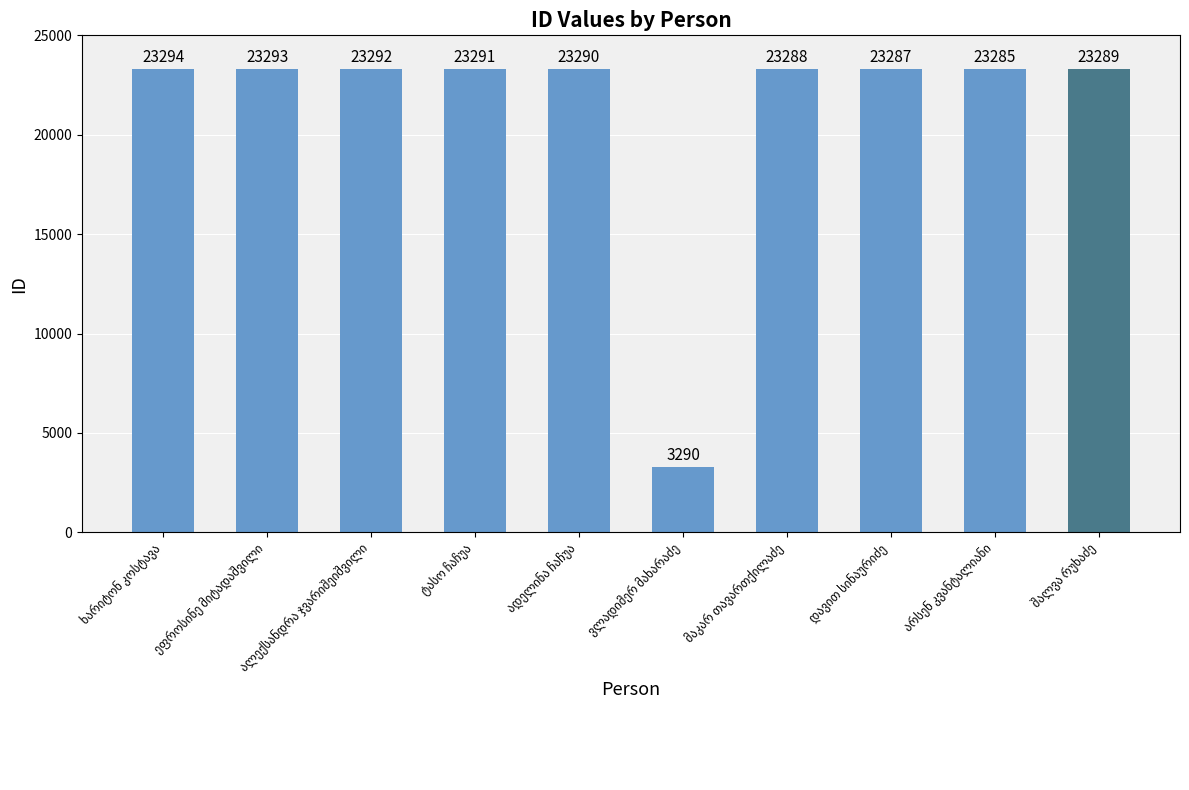

What is the smallest value displayed?

3290